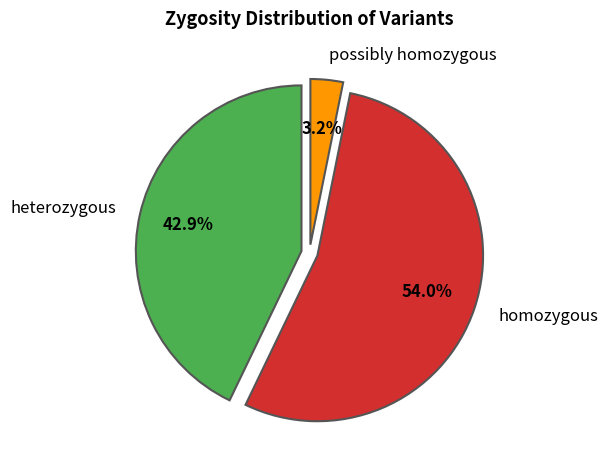

The homozygous slice represents 62% of the pie. True or false?

False